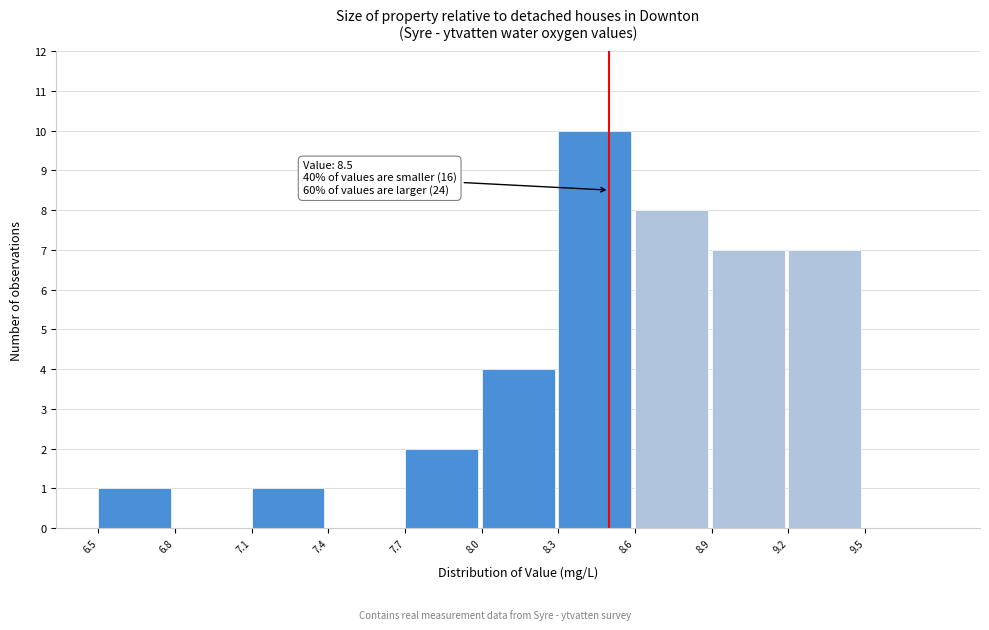

Which range on the x-axis has the tallest bar?

8.3 to 8.6